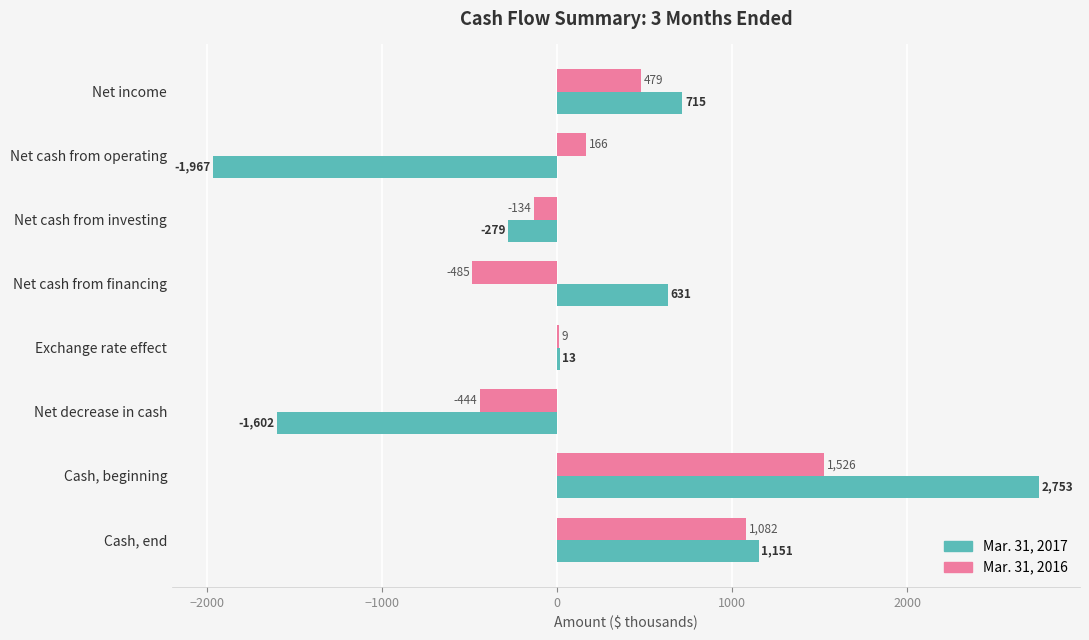

Which series changed the most between Net cash from financing and Cash, end?

Mar. 31, 2016